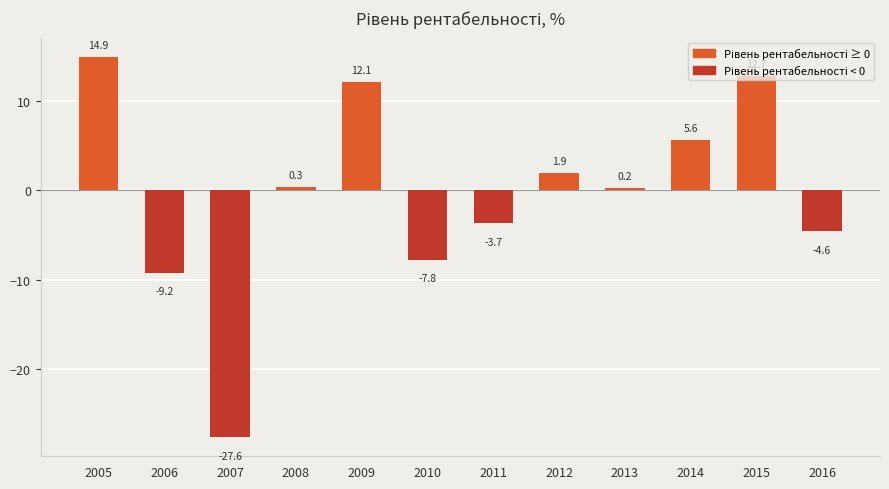

List the labels in order of value, smallest first.

2007, 2006, 2010, 2016, 2011, 2013, 2008, 2012, 2014, 2009, 2015, 2005